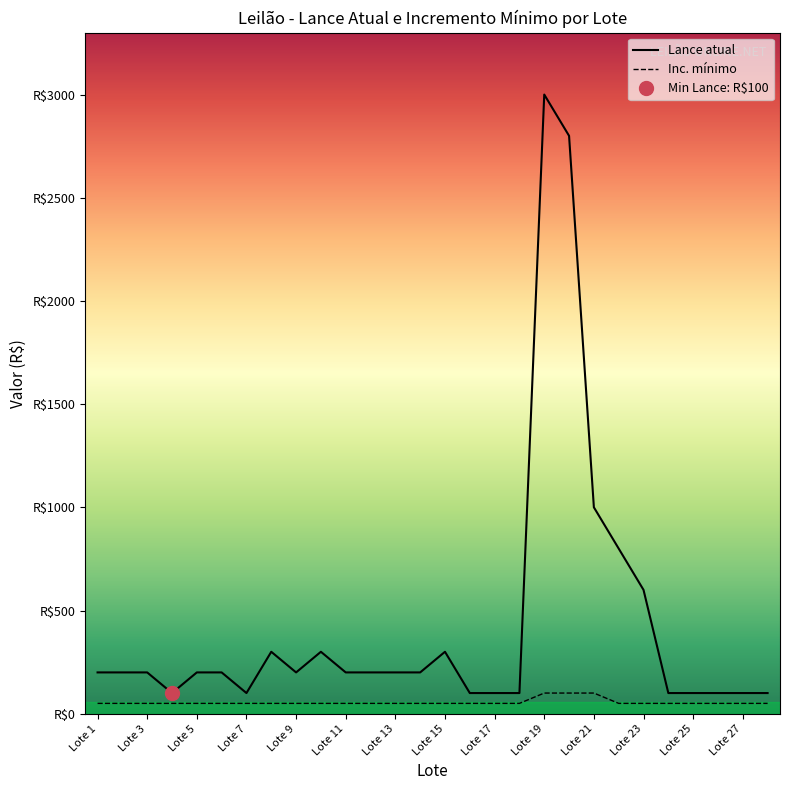

At which category is the sum across all series the highest?

Lote 19